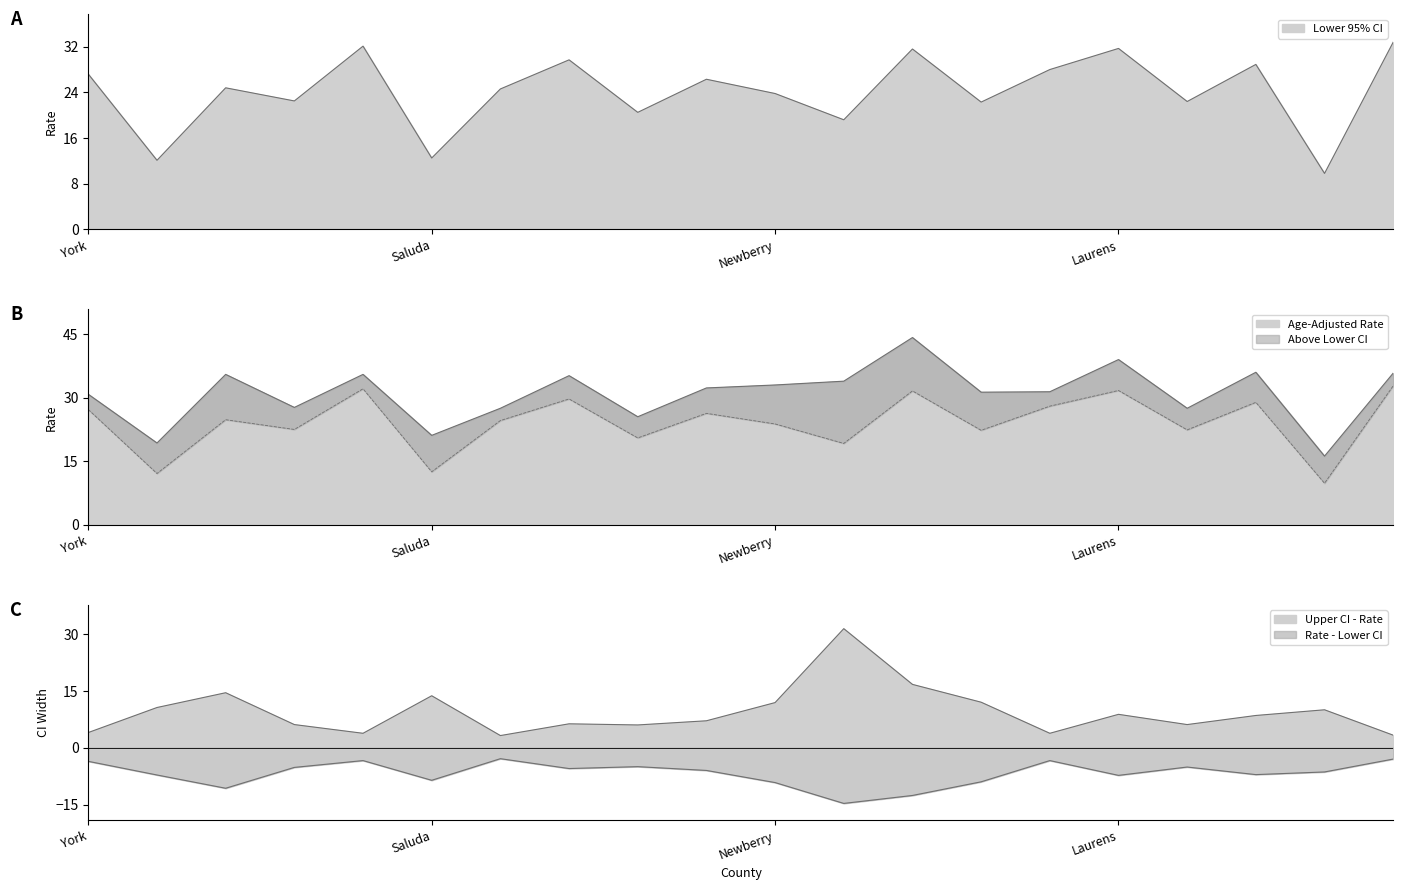

What is the label of the 14th point from the right?

Richland